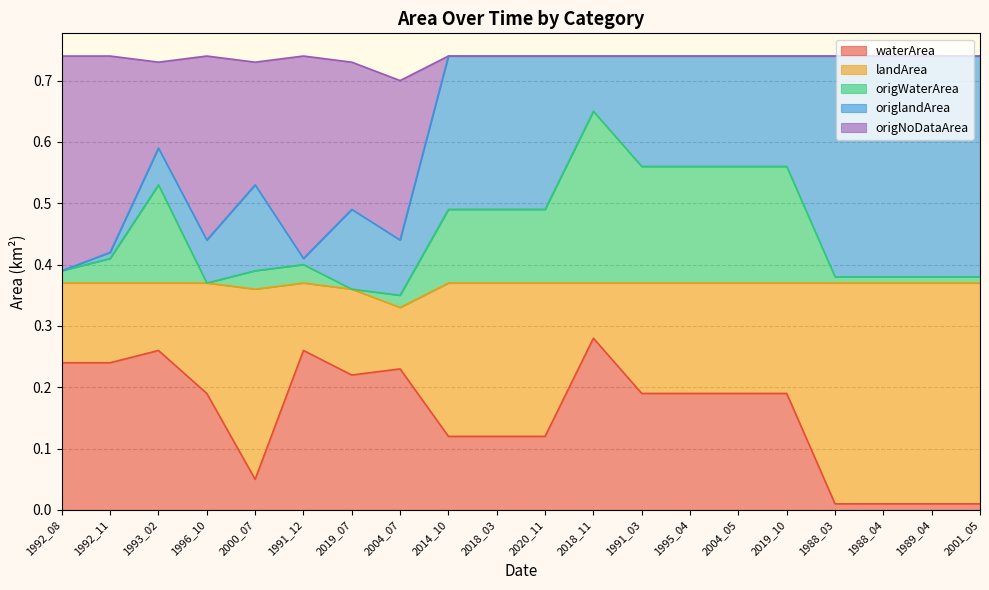

What position from the right is 1996_10?

17